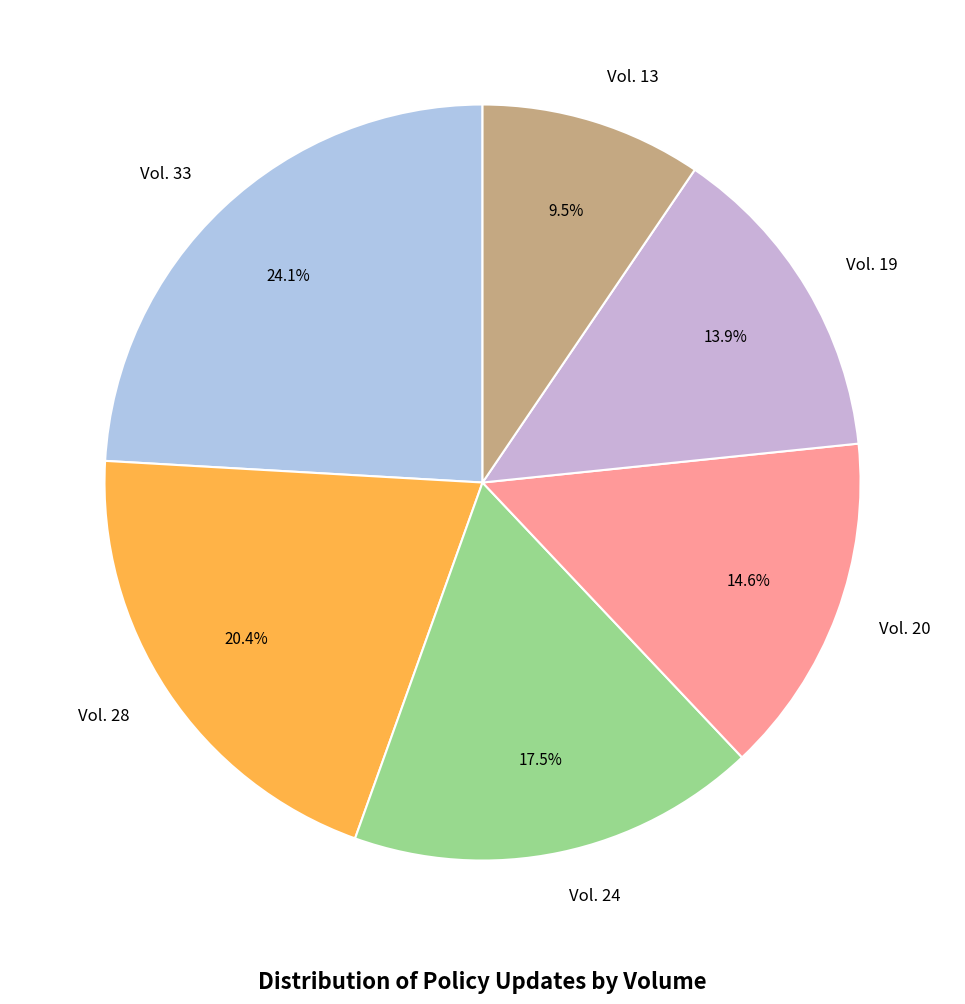

To the nearest percent, what percentage of the pie is Vol. 28?

20%